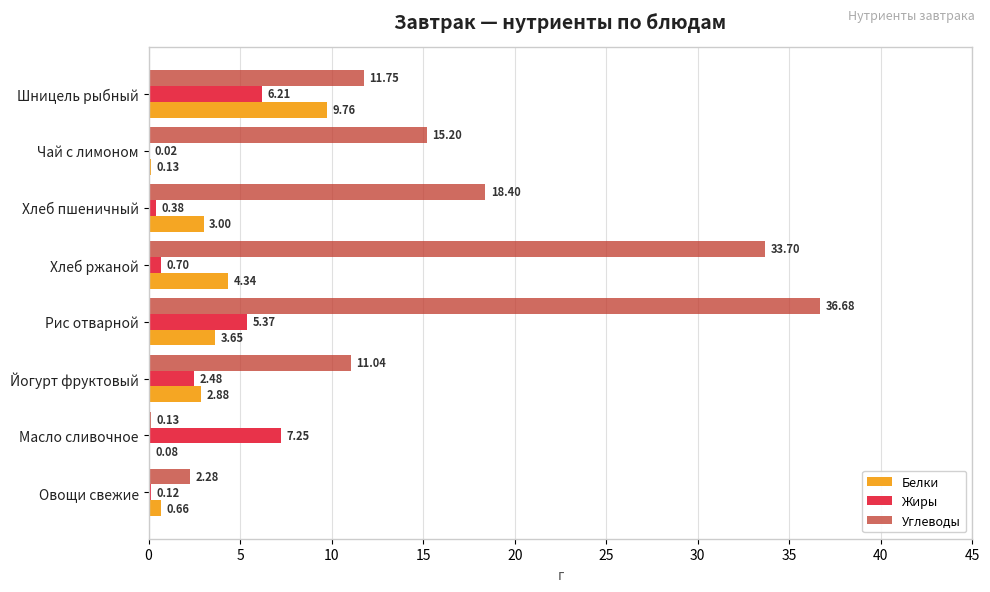

At which category is the sum across all series the highest?

Рис отварной